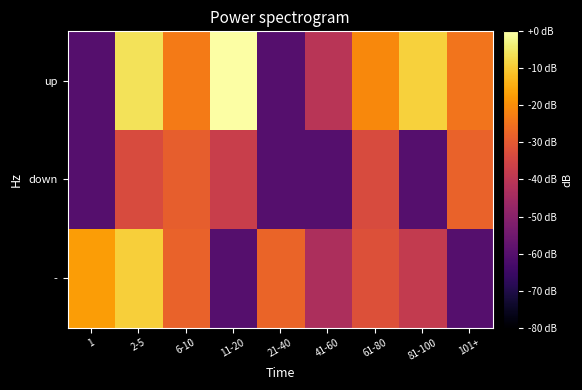

How many distinct data groups are displayed?

3